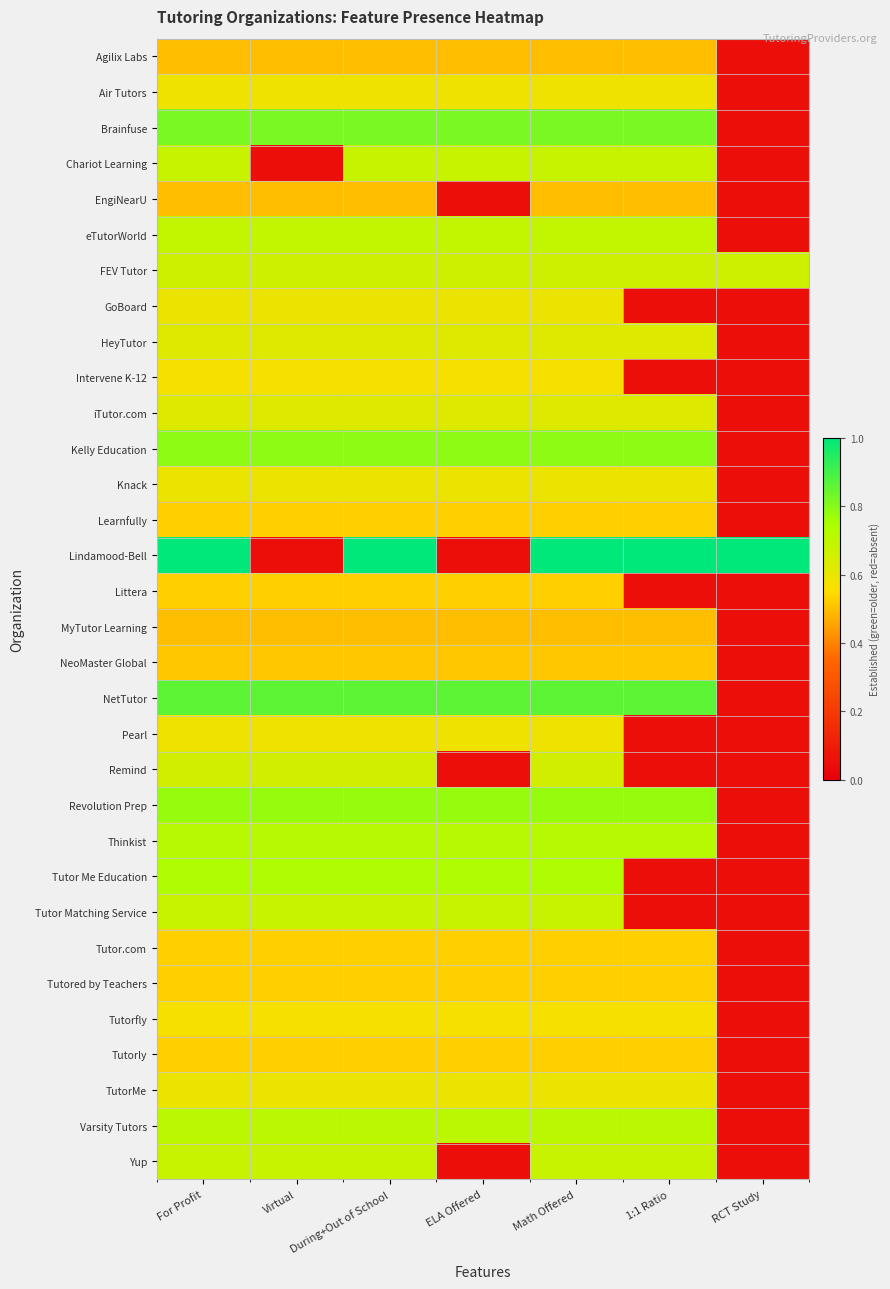

Which series has the largest range (max minus min)?

Lindamood-Bell